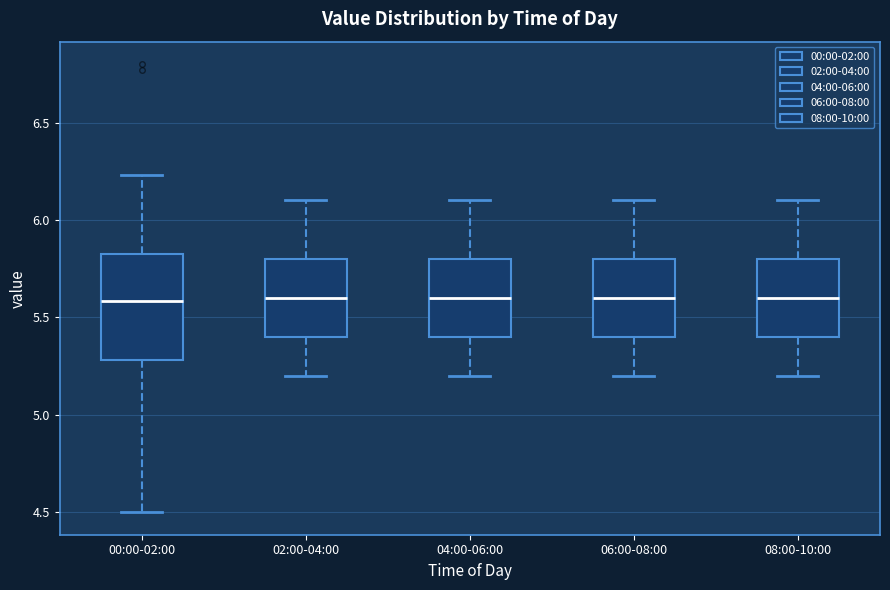

Where does the median line of the box for 06:00-08:00 sit on the y-axis? The values are not printed on the chart, so give them approximately, as read against the axis.

5.60